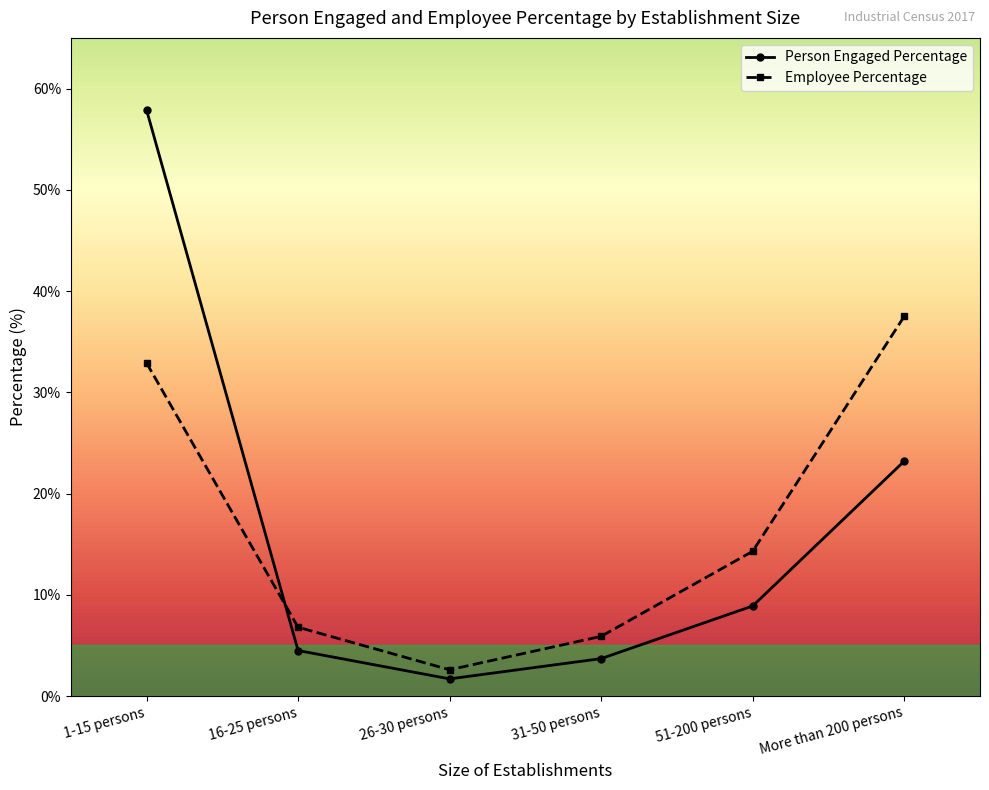

Where do Person Engaged Percentage and Employee Percentage first cross each other?

1-15 persons and 16-25 persons